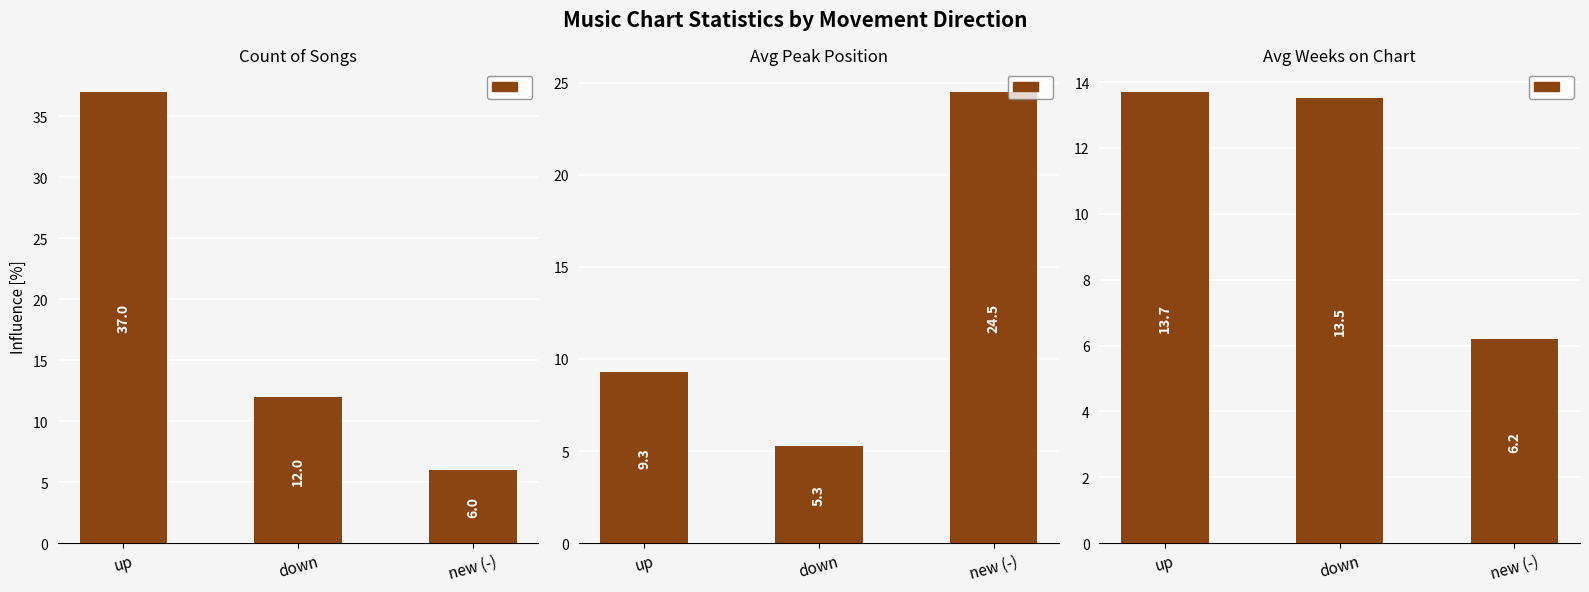

Which category has the lowest value in the Avg Peak Position series?

down